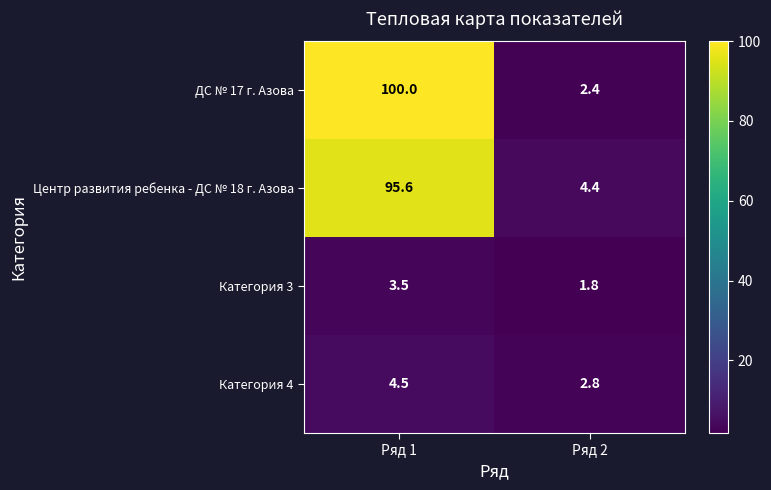

How many data points does each series have?

2